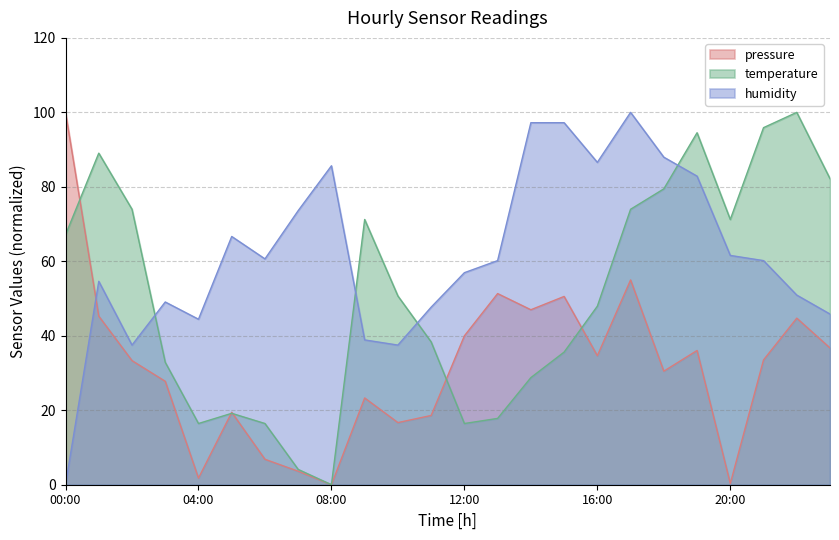

At 04:00, list the series in order from smallest to largest.

pressure, temperature, humidity